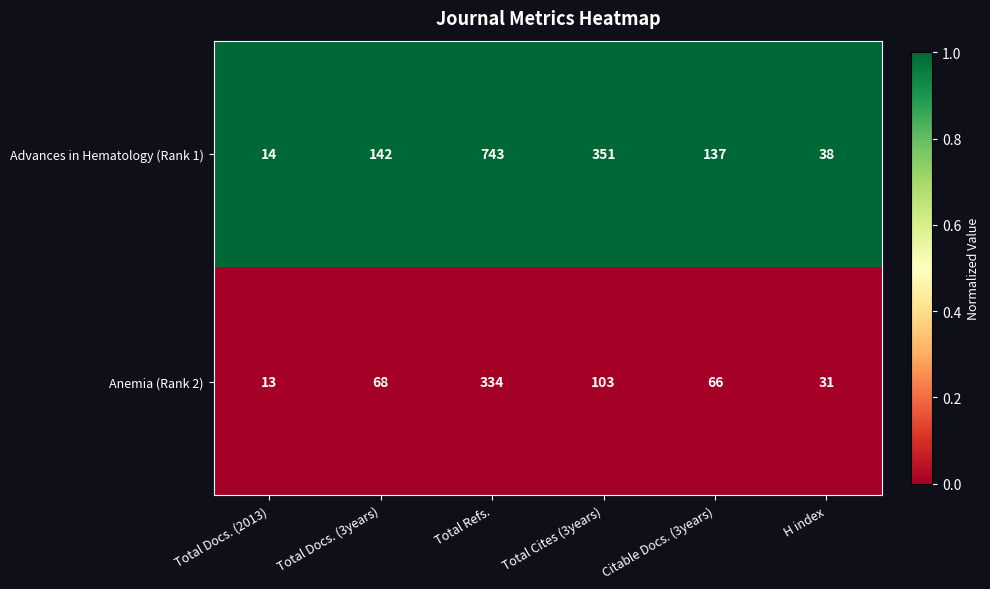

The value of Advances in Hematology (Rank 1) at H index is 9. True or false?

False